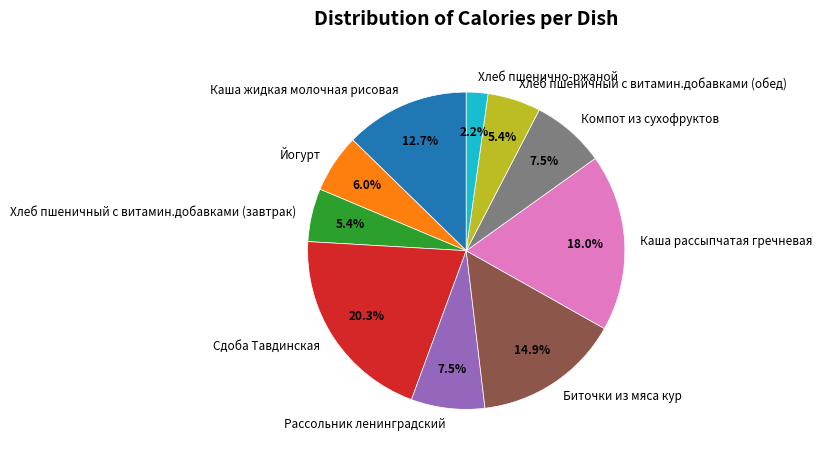

How much of the chart is everything except Сдоба Тавдинская?

79.7%